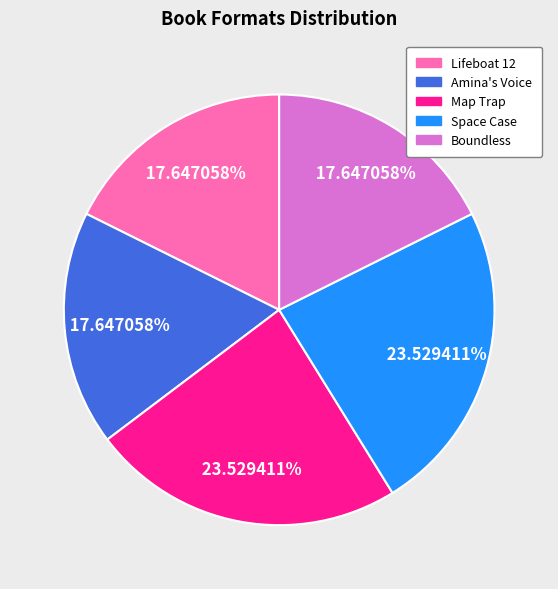

What percentage is the Lifeboat 12 slice, to the nearest percent?

18%